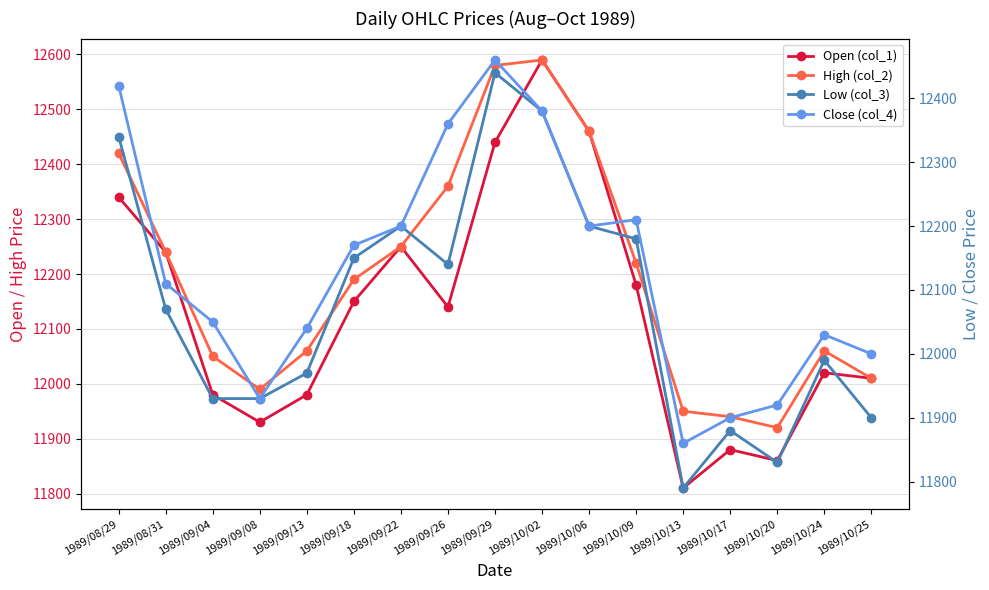

What is the difference between the maximum and minimum values in the Close (col_4) series?

600